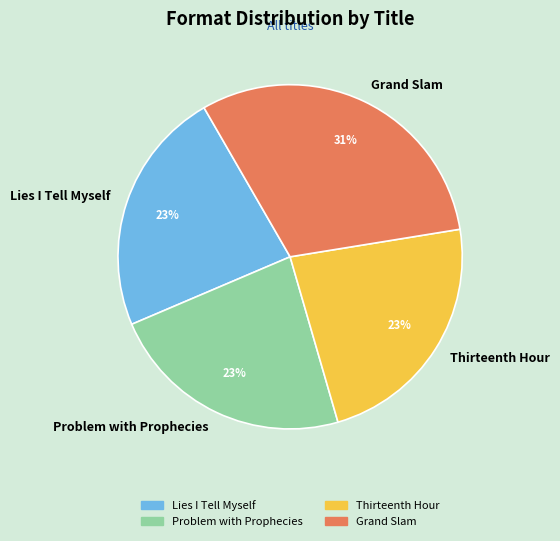

Is there any slice that represents more than half of the pie?

No